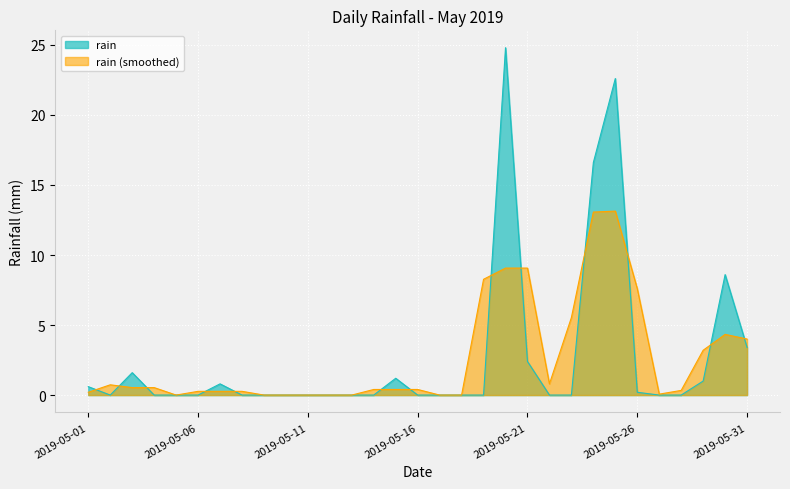

What is the difference between the second highest and minimum values?

22.6